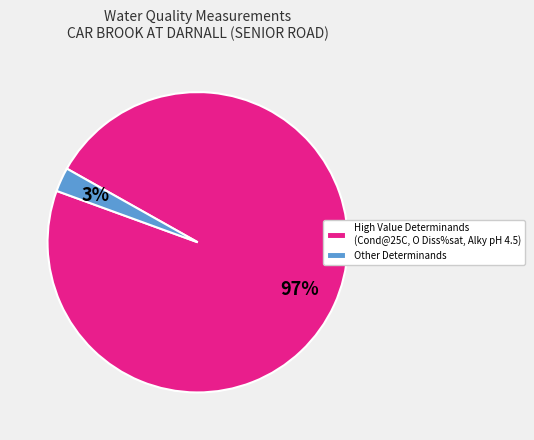

To the nearest percent, what portion does High Value Determinands (Cond@25C, O Diss%sat, Alky pH 4.5) represent?

97%